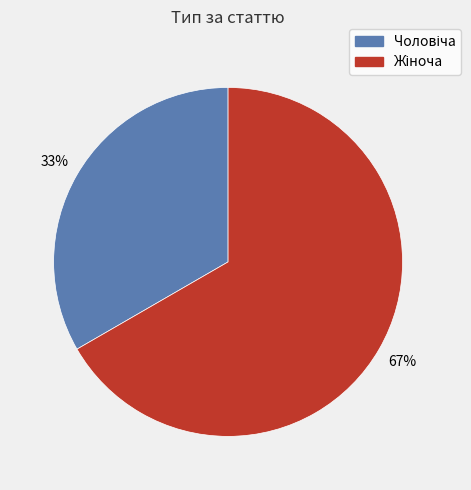

How many slices are in this pie chart?

2